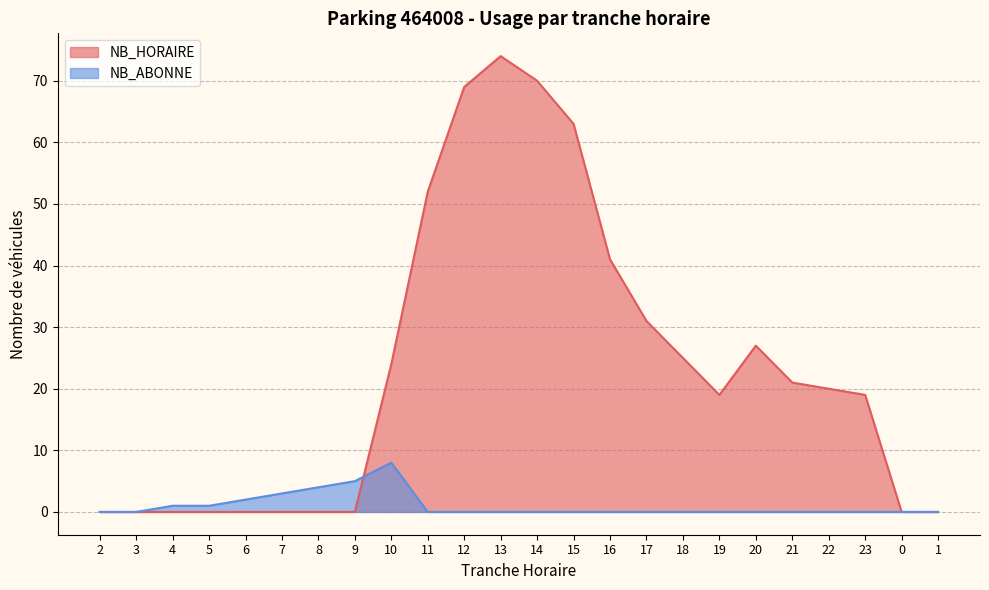

Reading right to left, transcribe all the data shown in this chart.

NB_HORAIRE: 0	0	19	20	21	27	19	25	31	41	63	70	74	69	52	24	0	0	0	0	0	0	0	0
NB_ABONNE: 0	0	0	0	0	0	0	0	0	0	0	0	0	0	0	8	5	4	3	2	1	1	0	0